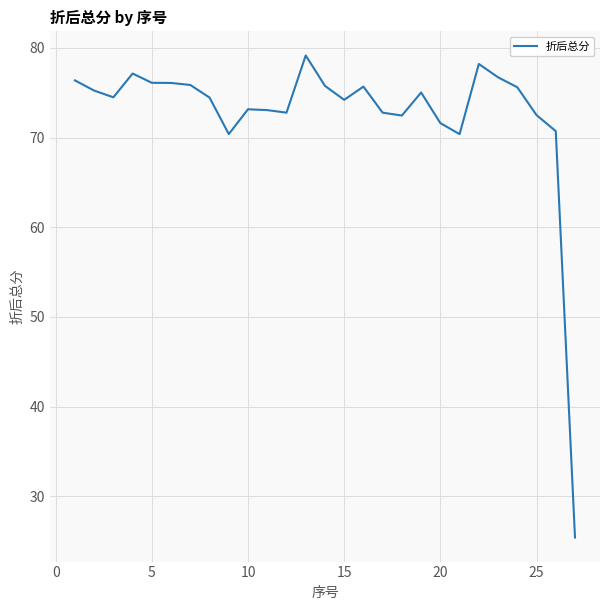

Does the chart have visible grid lines?

Yes